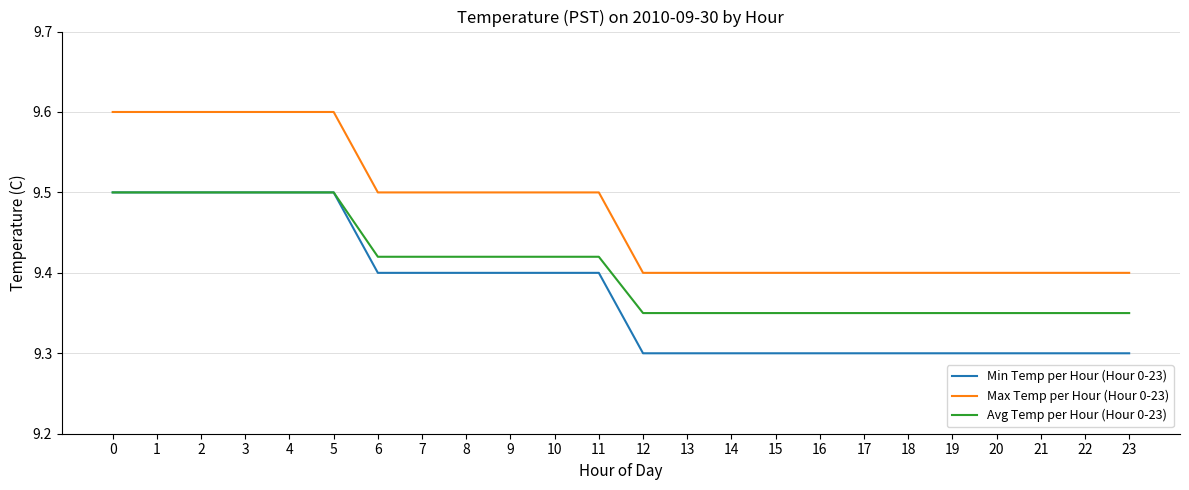

What is the difference between the maximum and second lowest values in the Min Temp per Hour (Hour 0-23) series?

0.2